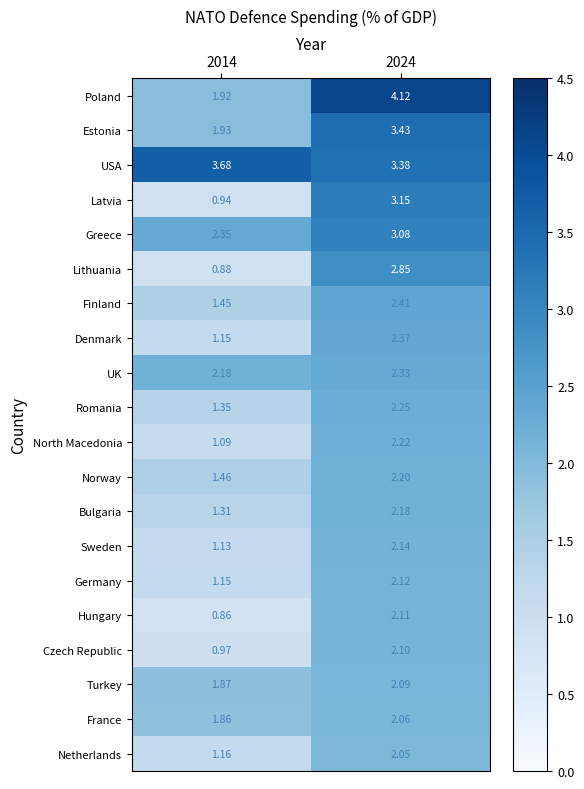

Is the value of Bulgaria at 2024 greater than the value of France at 2024?

Yes